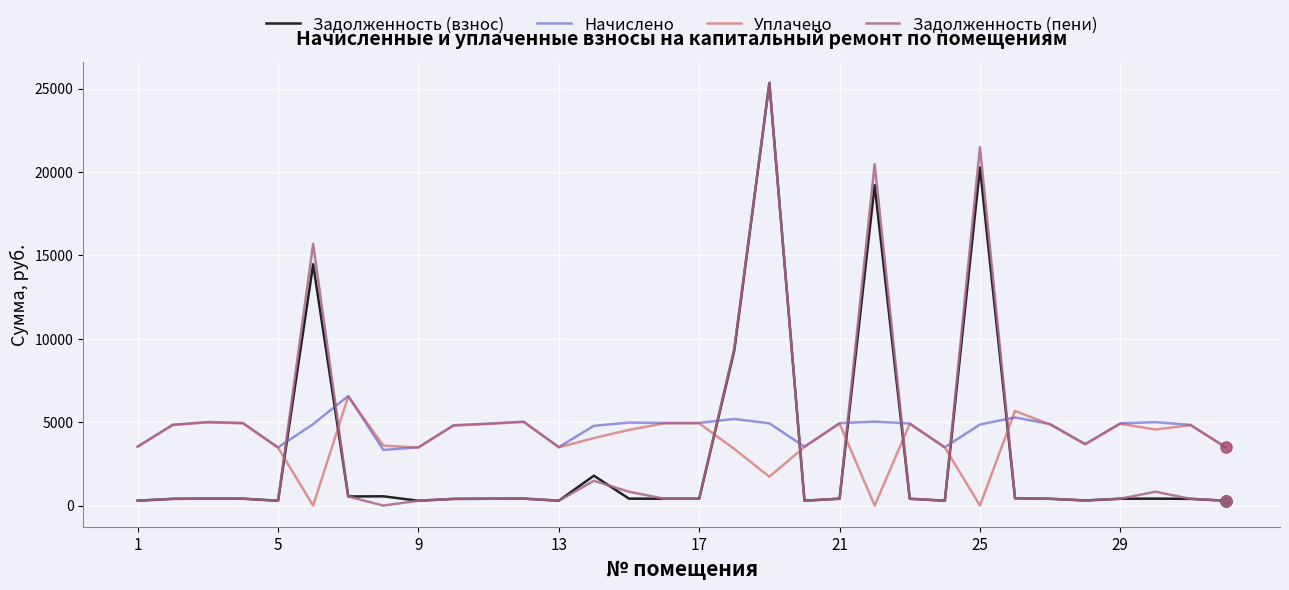

Which series has the largest range (max minus min)?

Задолженность (пени)